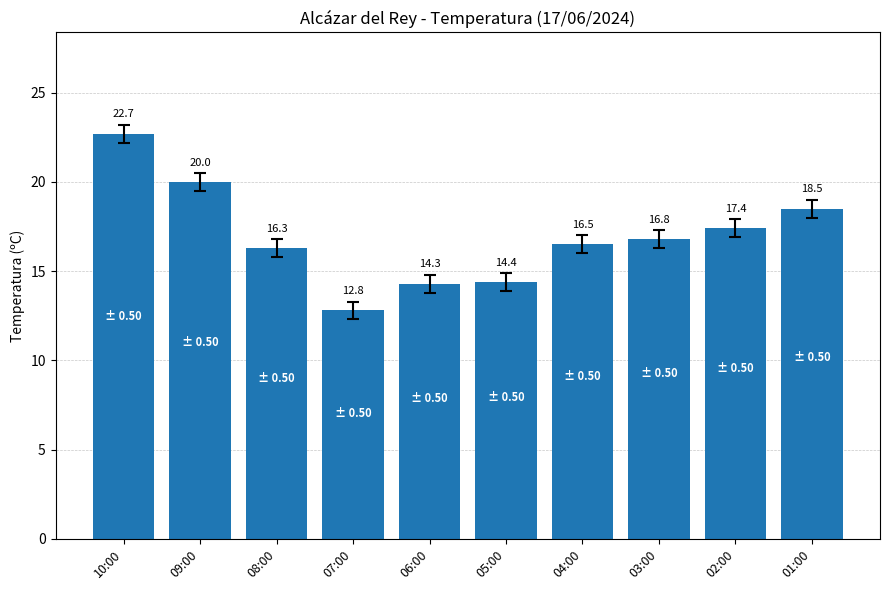

Which label corresponds to the smallest value in the chart?

07:00